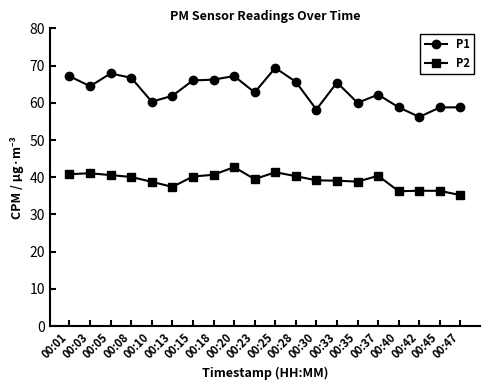

Which category has the highest value in the P1 series?

00:25